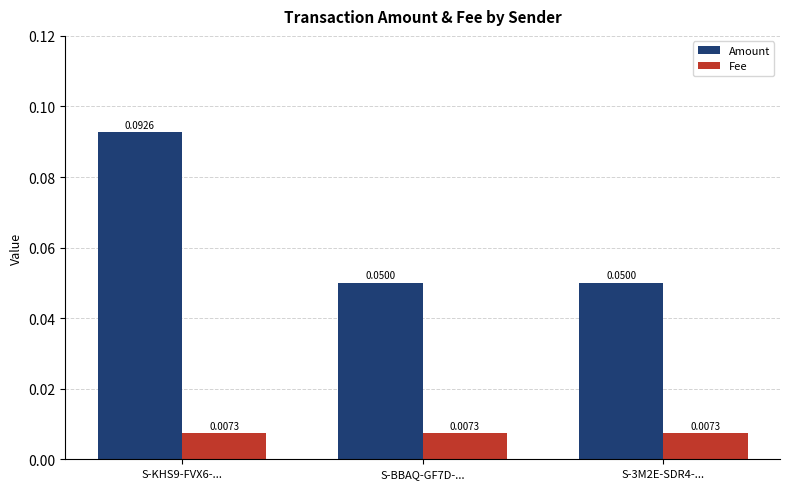

Which series changed the most between S-KHS9-FVX6-... and S-BBAQ-GF7D-...?

Amount